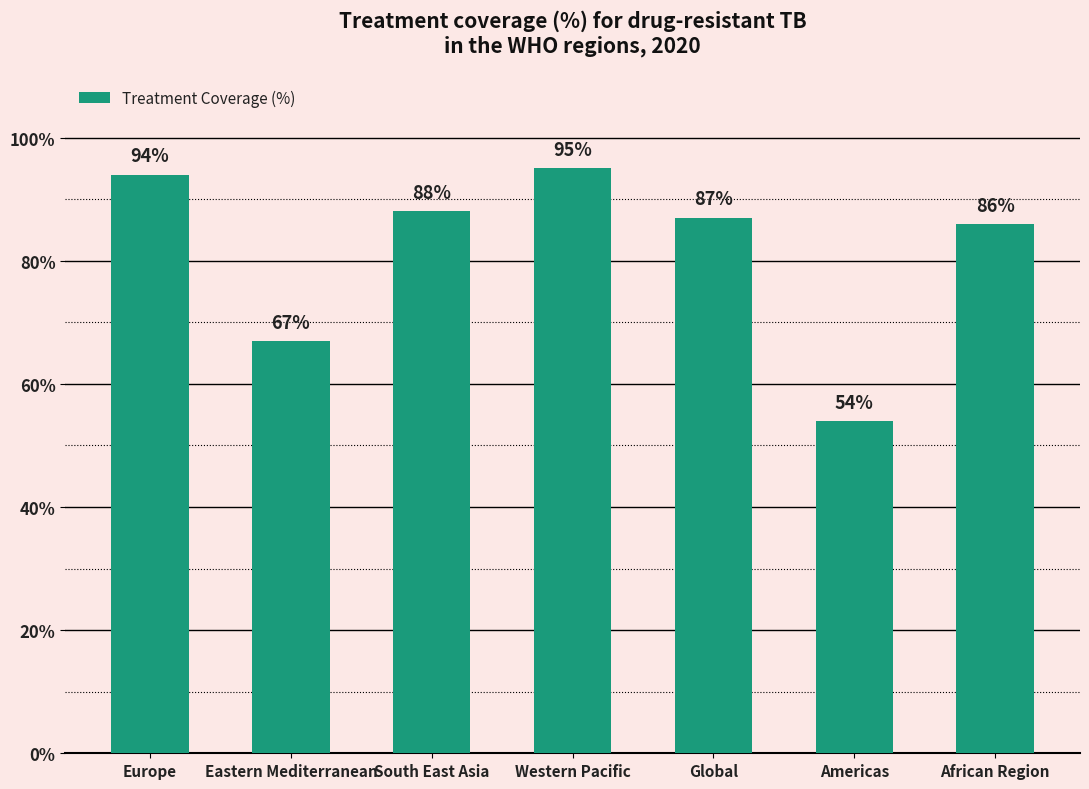

Reading right to left, list all the values displayed in this chart.

African Region=86	Americas=54	Global=87	Western Pacific=95	South East Asia=88	Eastern Mediterranean=67	Europe=94